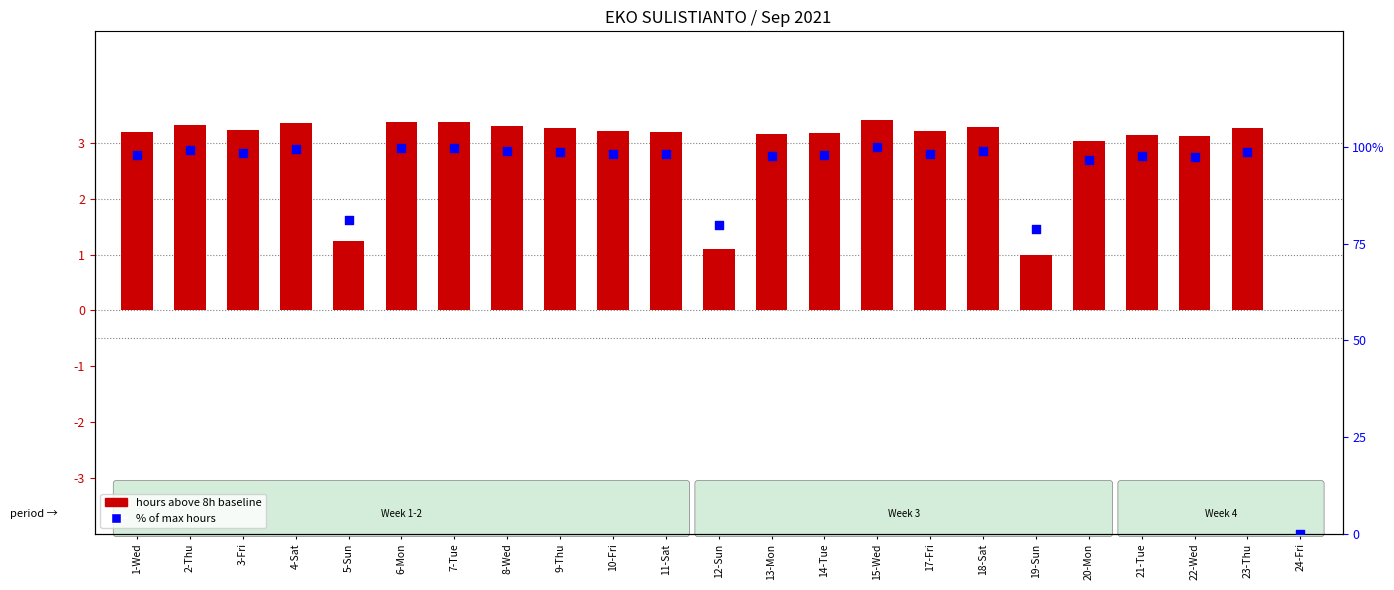

At how many categories does at least one series exceed 38?

22